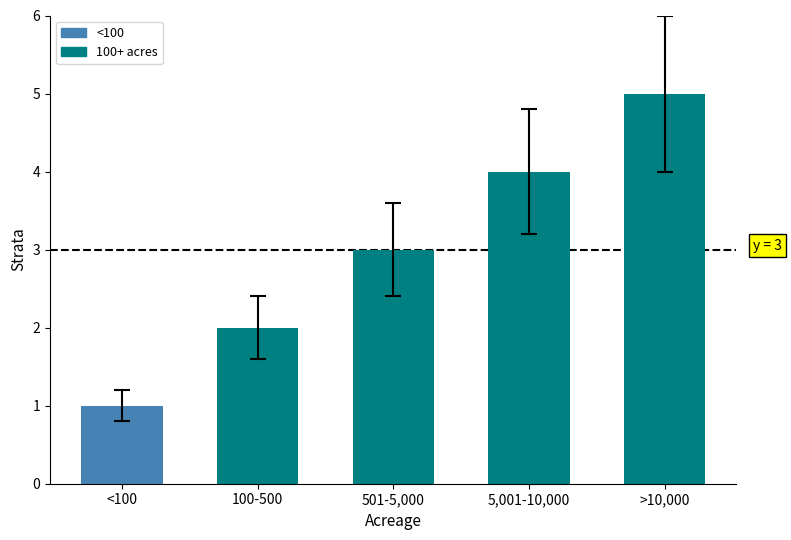

What is the greatest value displayed?

5